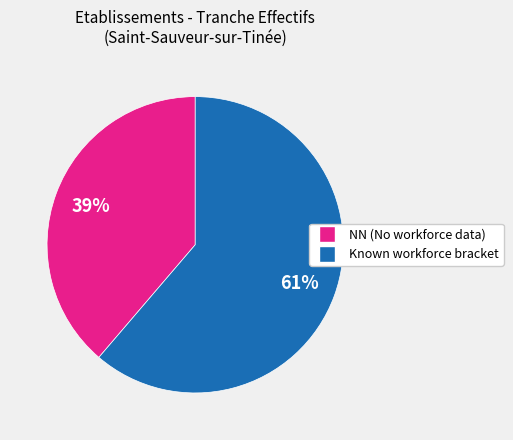

To the nearest percent, what is the average slice percentage?

50%